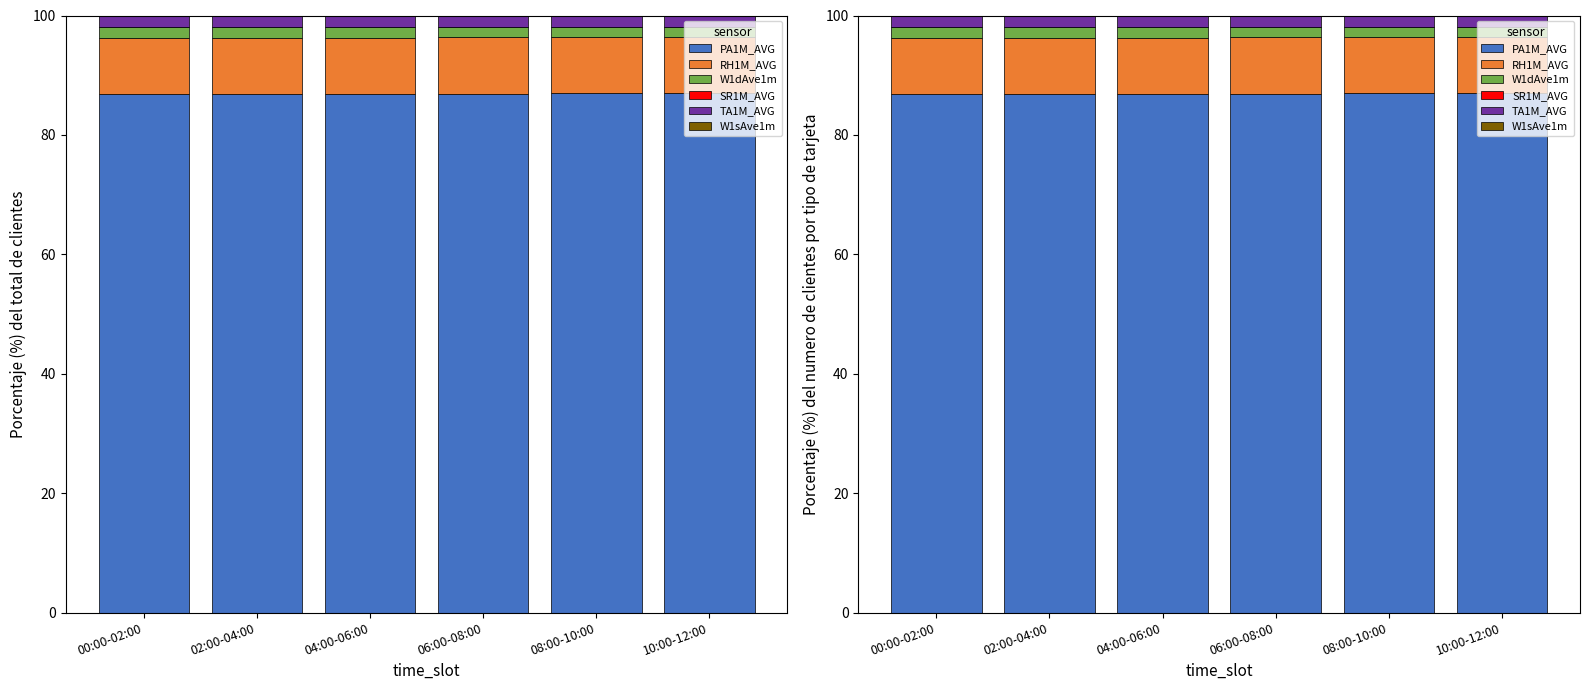

What is the difference between the highest and lowest values at 08:00-10:00?

86.9